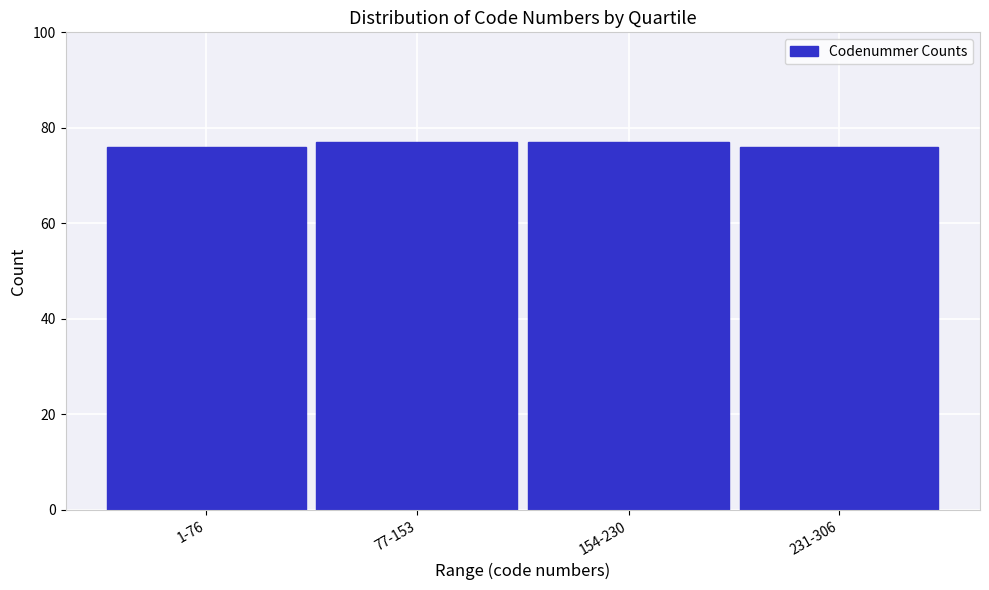

Reading left to right, extract all data points from this chart.

76	77	77	76